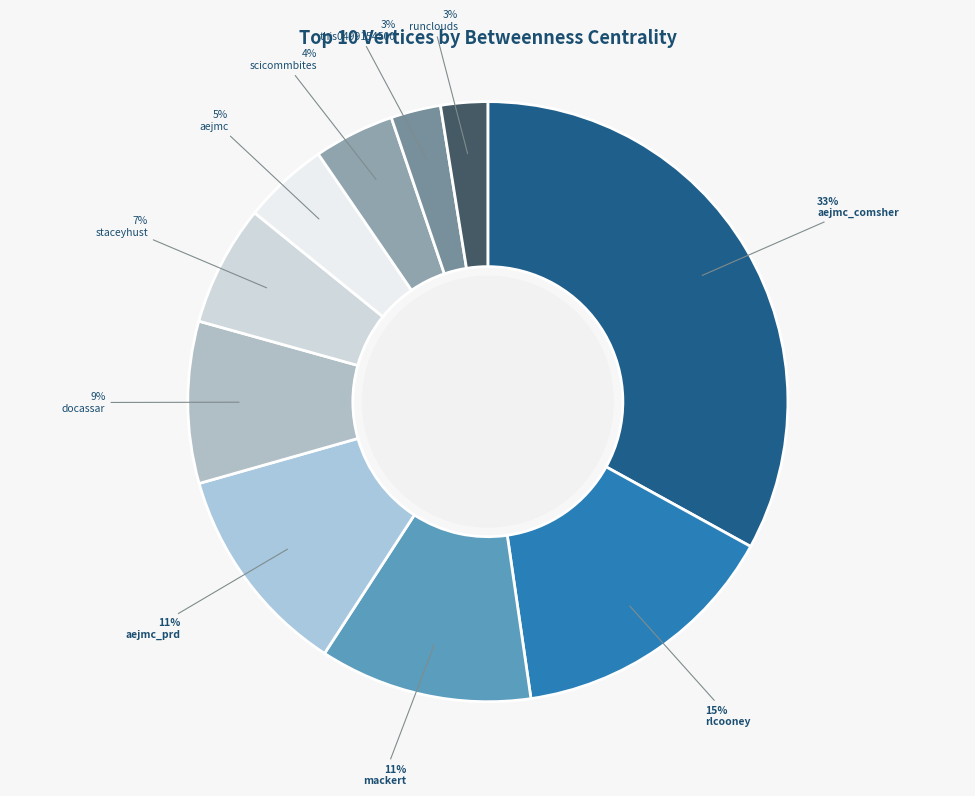

How many slices are in this pie chart?

10